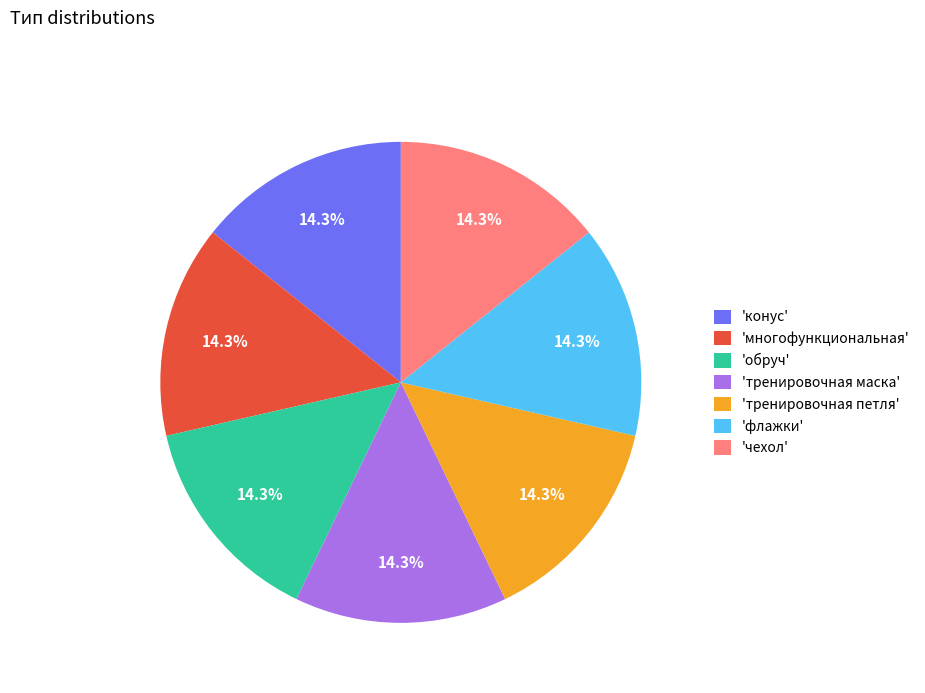

What portion of the pie excludes 'обруч'?

85.7%